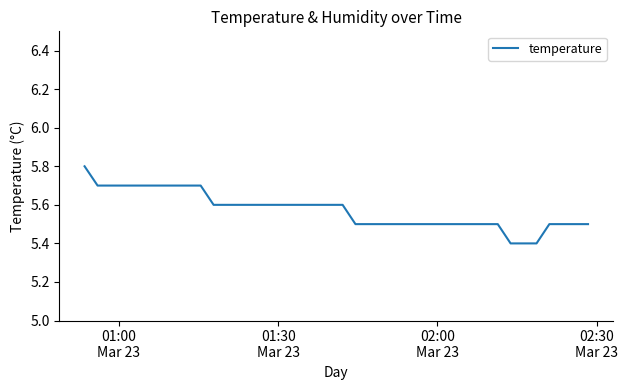

What is the difference between the maximum and minimum values?

0.4